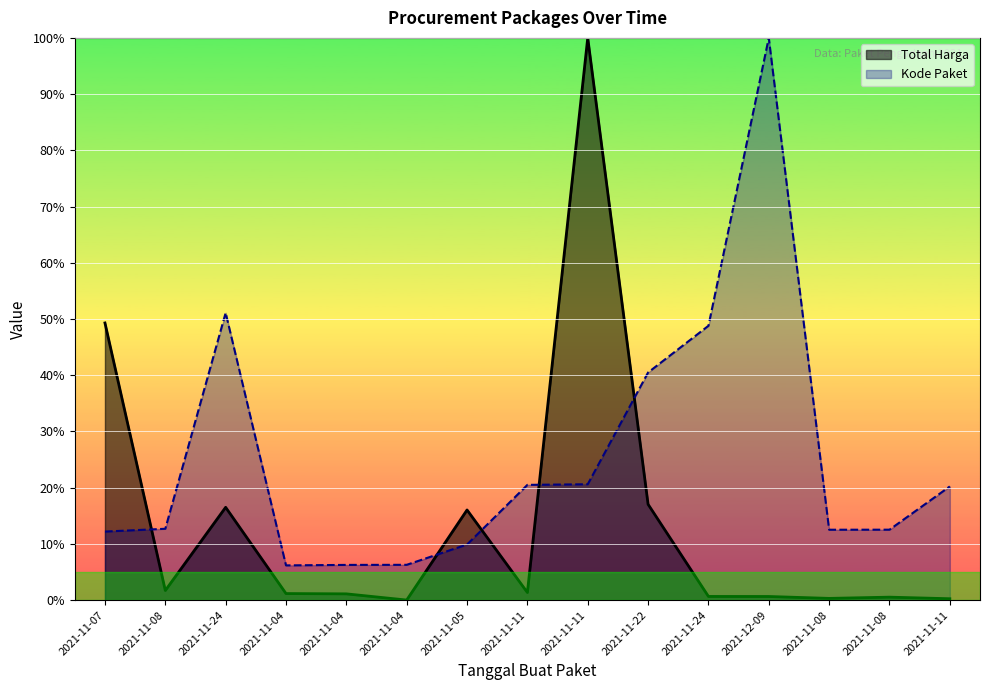

What is the average value of the Total Harga (line) series?

0.1